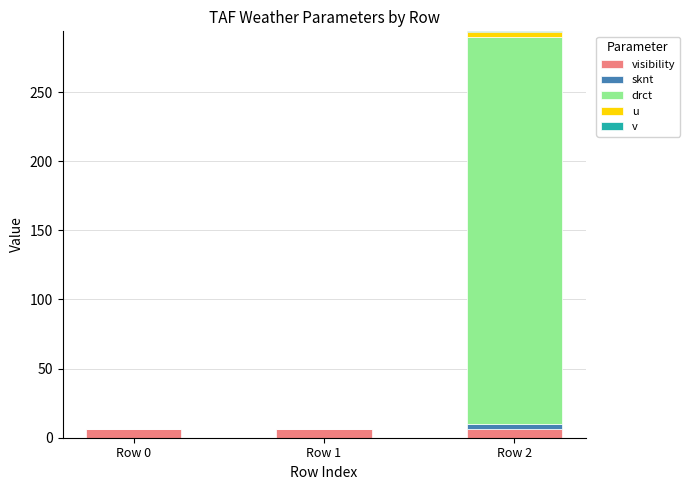

Between Row 0 and Row 1, which series saw the biggest shift?

visibility